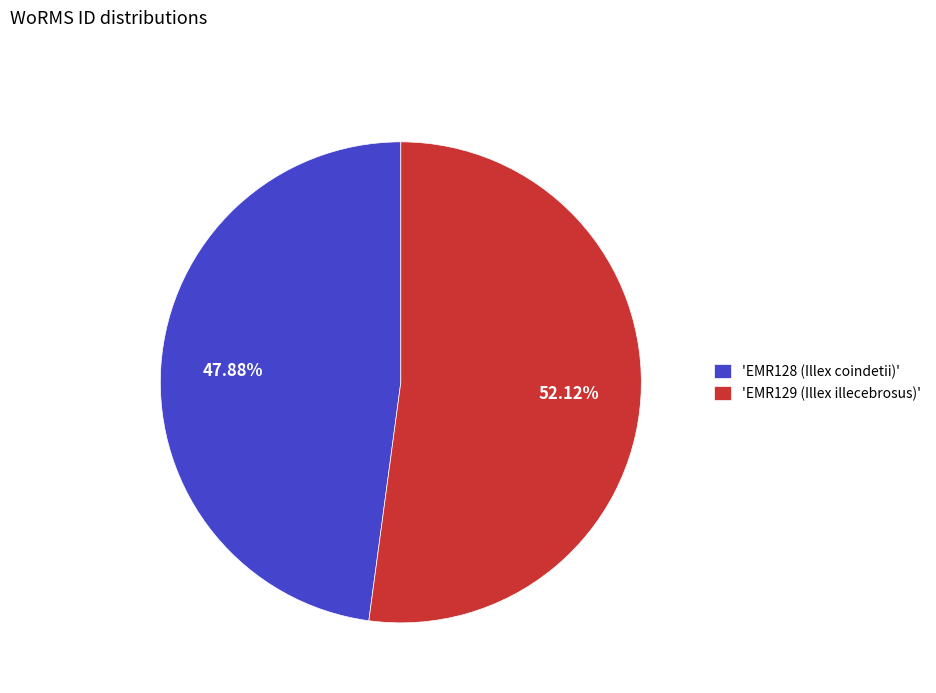

To the nearest percent, what is the average slice percentage?

50%